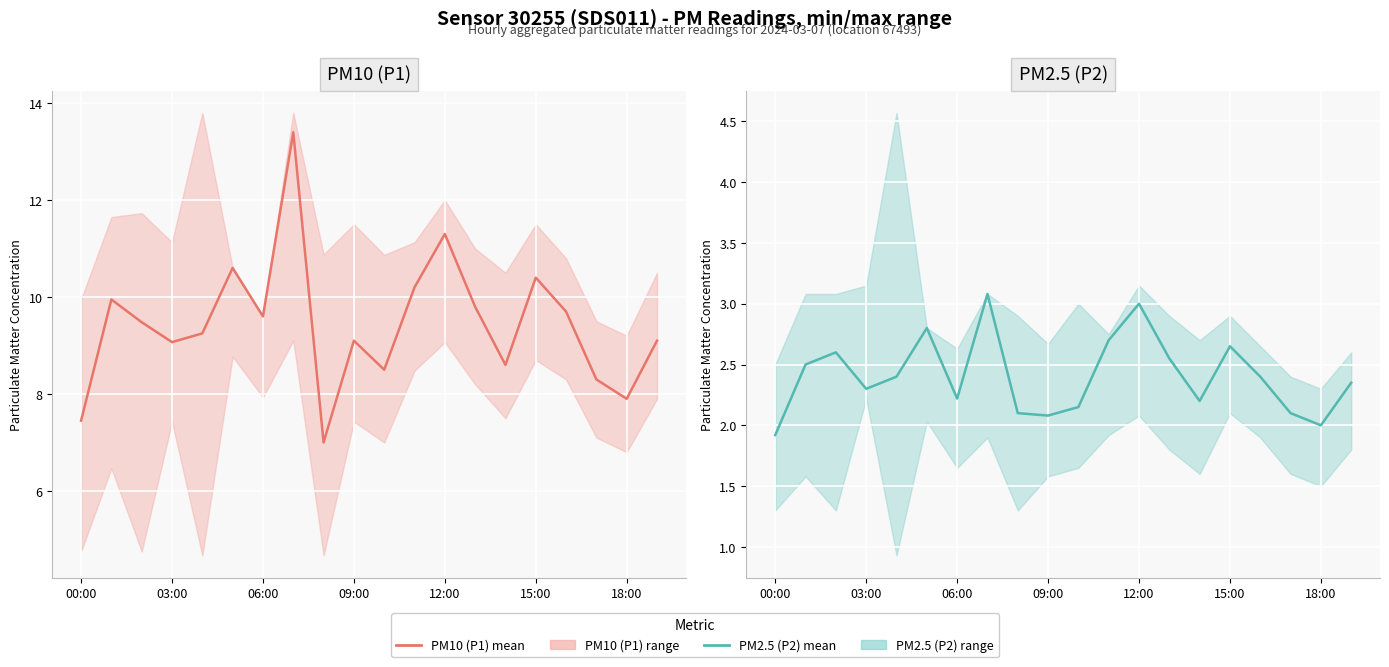

How many data points does each series have?

20